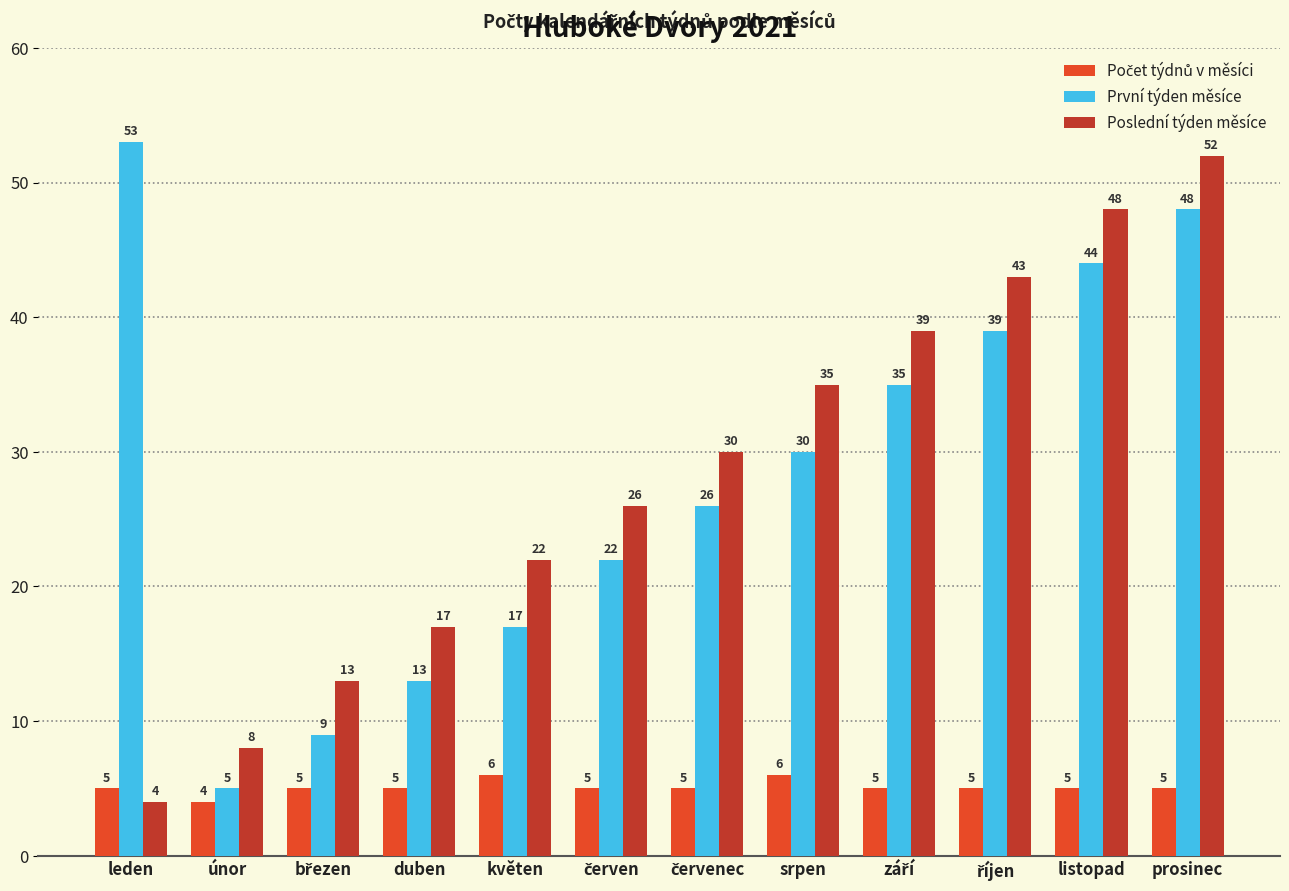

Are the bars grouped side by side (vs. stacked)?

Yes